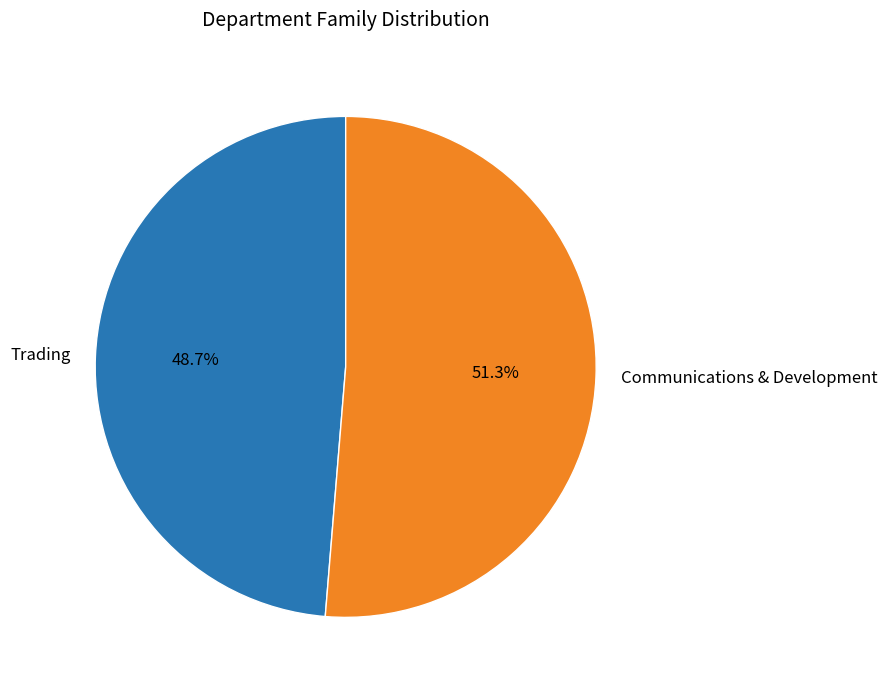

Approximately how many times larger is the value at Trading compared to Communications & Development?

0.9